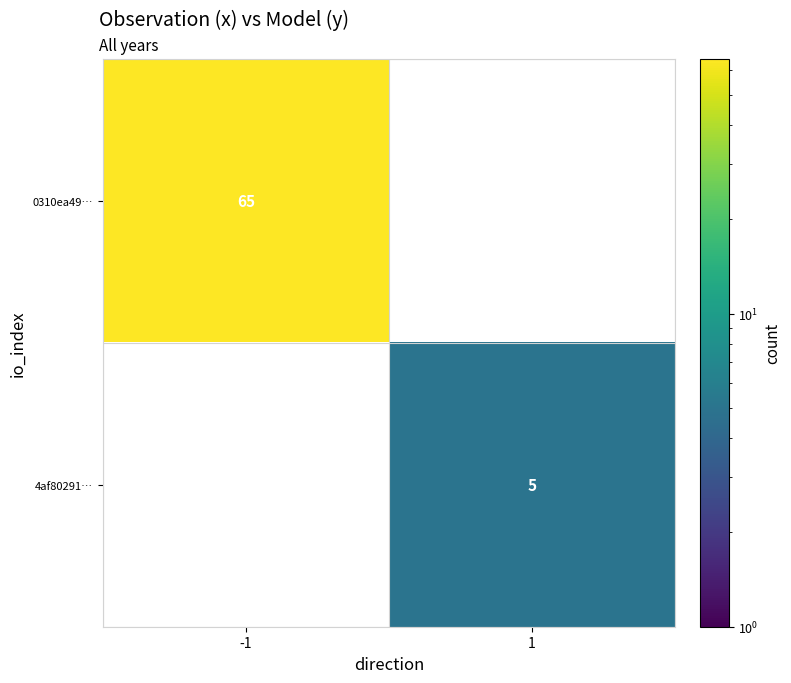

The value of 0310ea49… at -1 is 65. True or false?

True